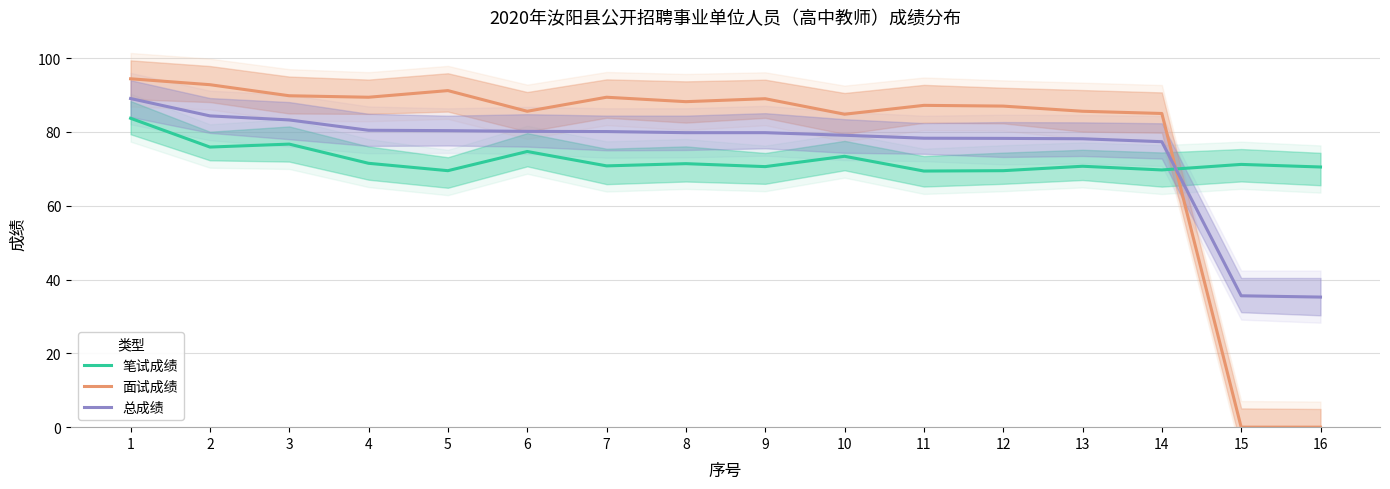

True or false: 面试成绩 and 笔试成绩 cross at least once.

True